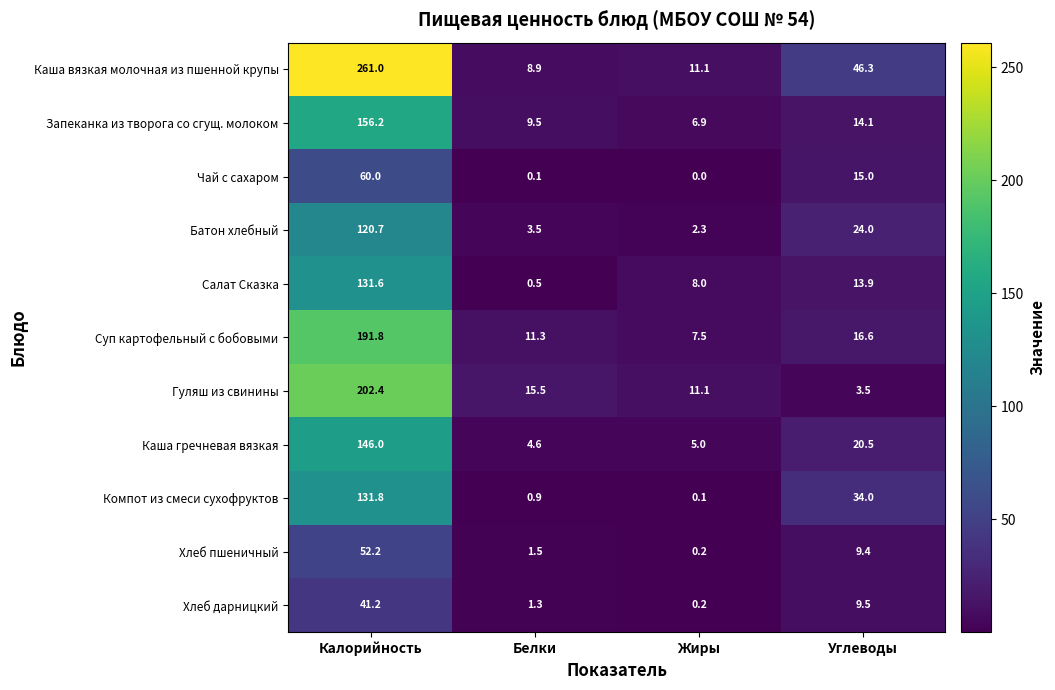

What is the difference between the highest and lowest values at Углеводы?

42.8